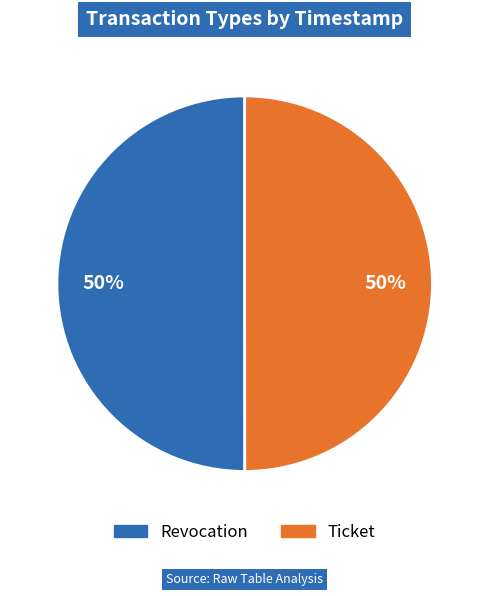

To the nearest percent, what portion does Revocation represent?

50%